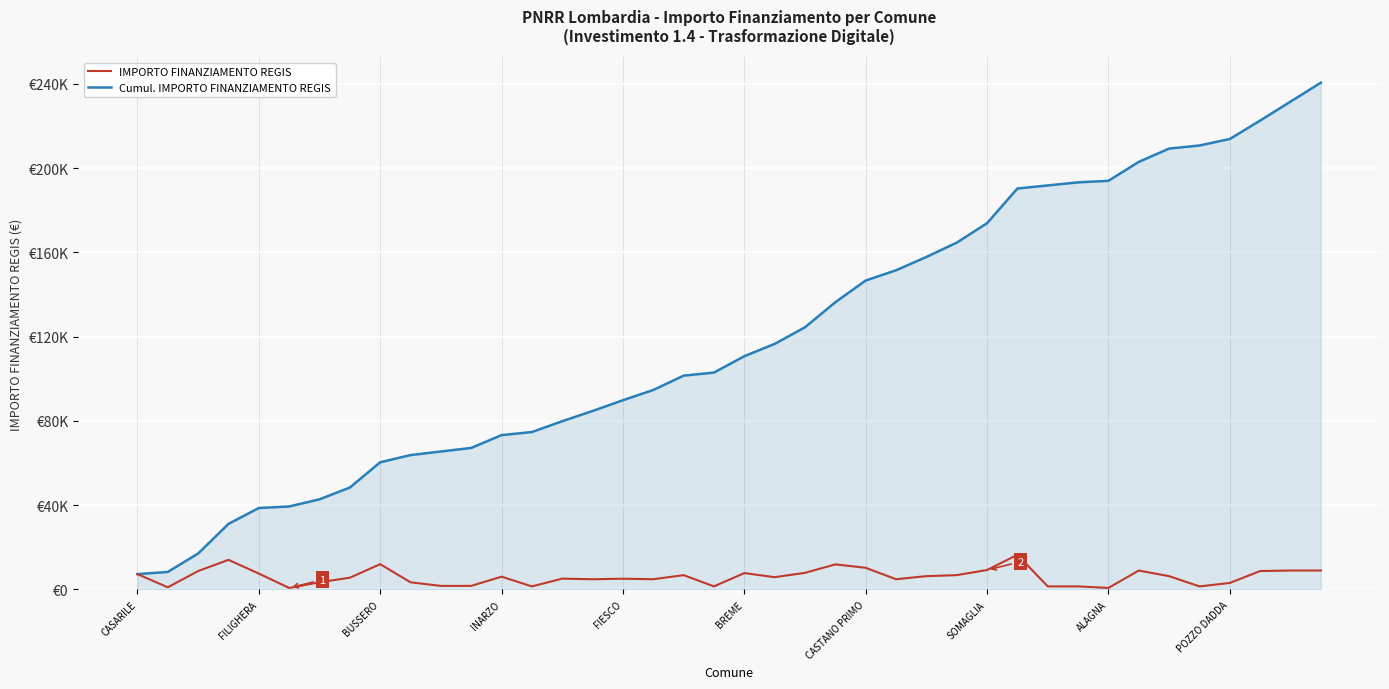

What are all the series names shown in the legend?

IMPORTO FINANZIAMENTO REGIS, Cumul. IMPORTO FINANZIAMENTO REGIS